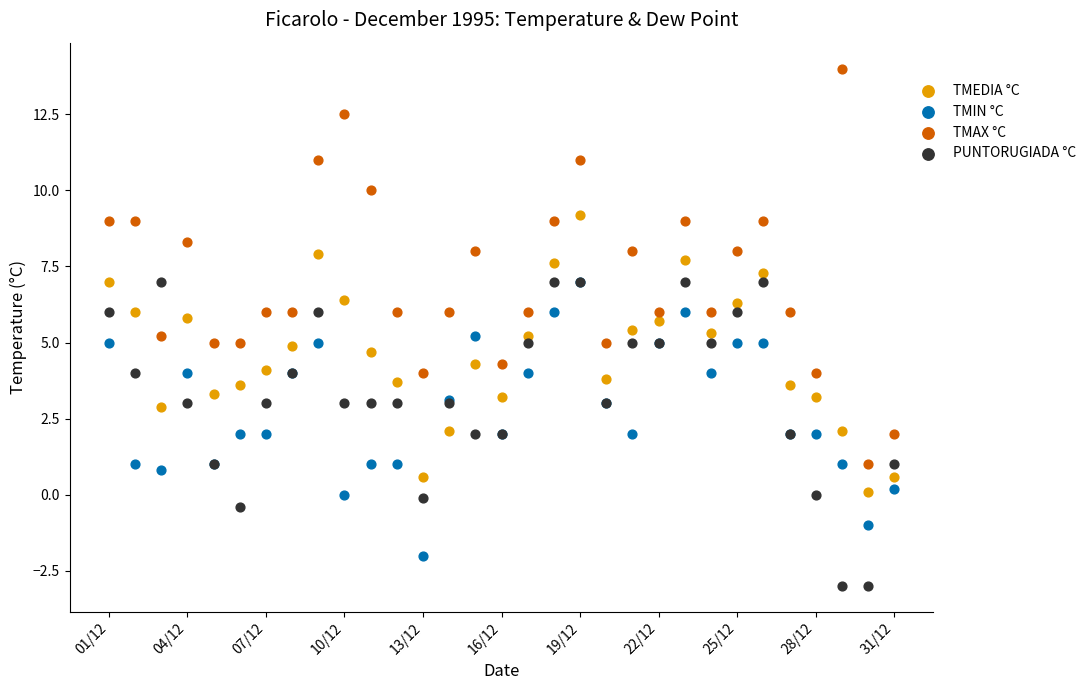

Which series reaches the maximum Y coordinate?

TMAX °C